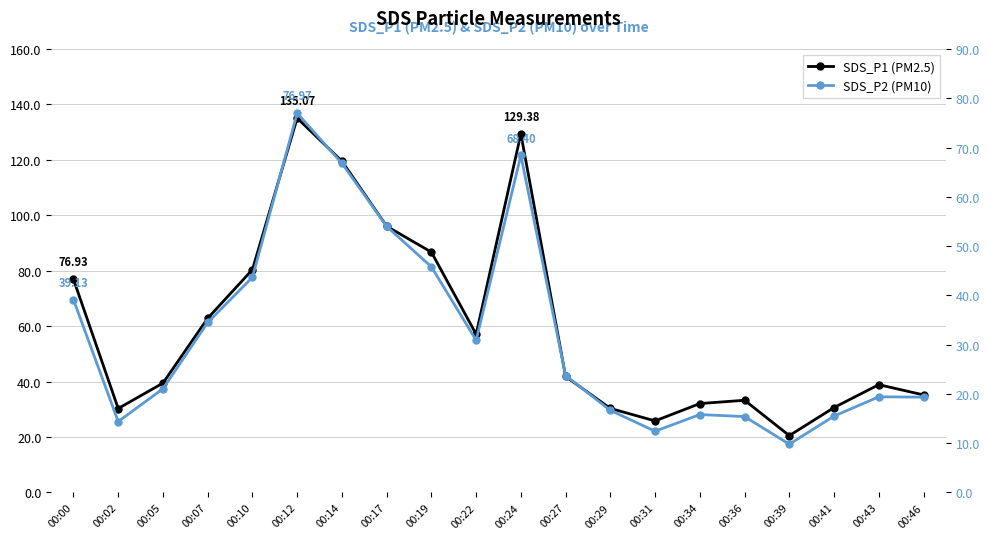

In SDS_P1, how many points are lower than both neighbors (excluding endpoints)?

4